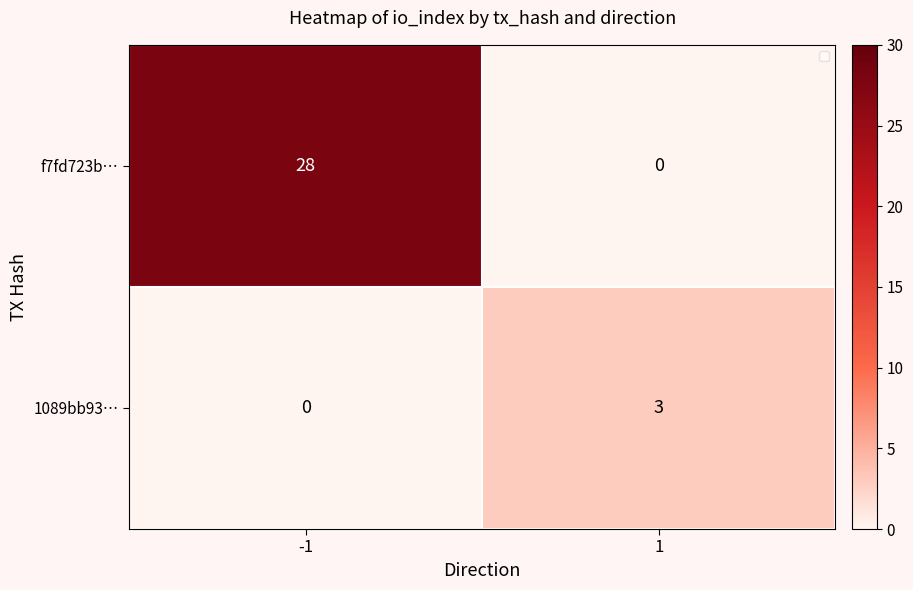

Reading right to left, what are all the values shown in this chart?

f7fd723b…: 1=0	-1=28
1089bb93…: 1=3	-1=0